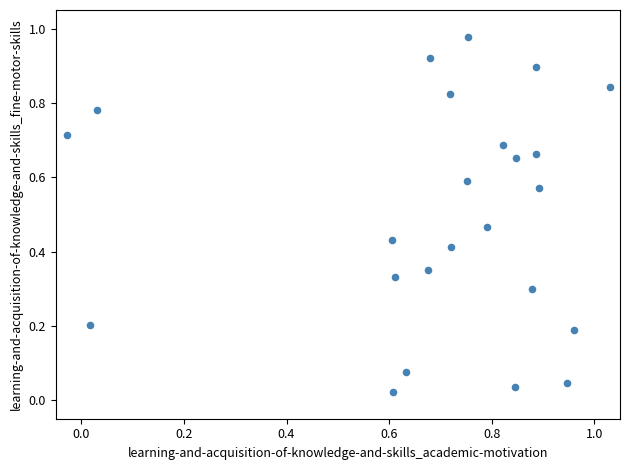

What is the range of X values (max minus min)?

1.1